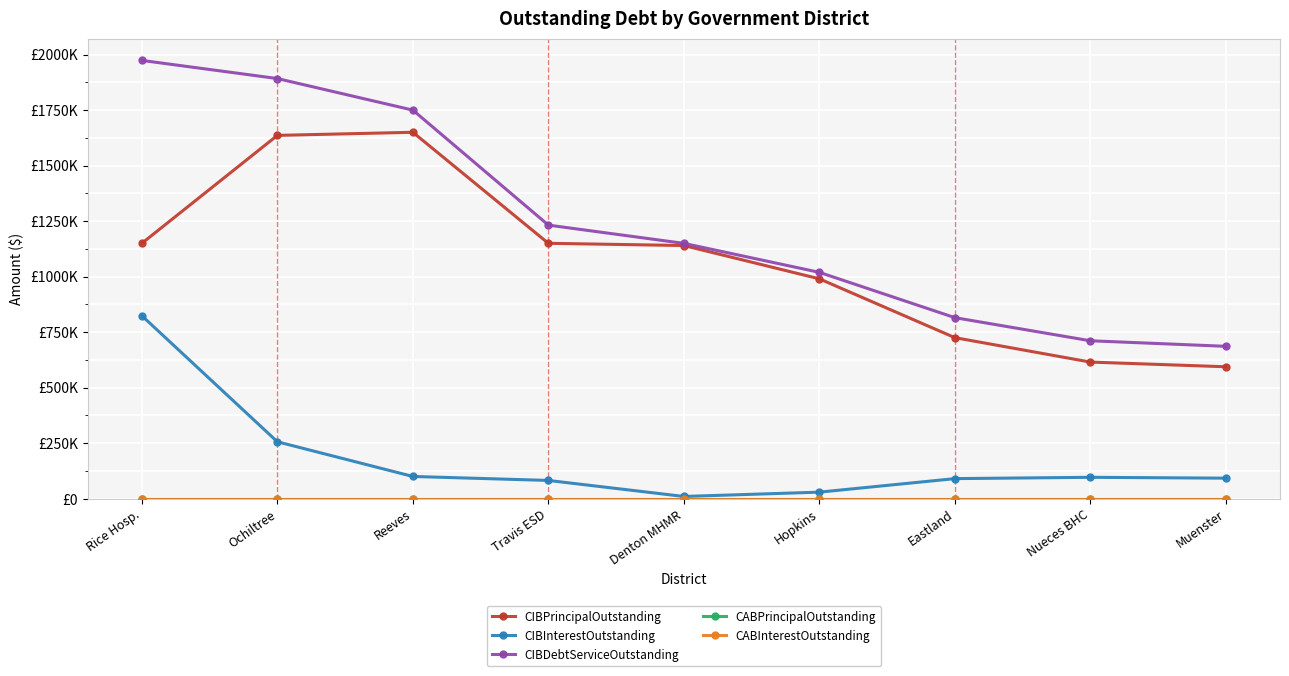

Does the chart have visible grid lines?

Yes